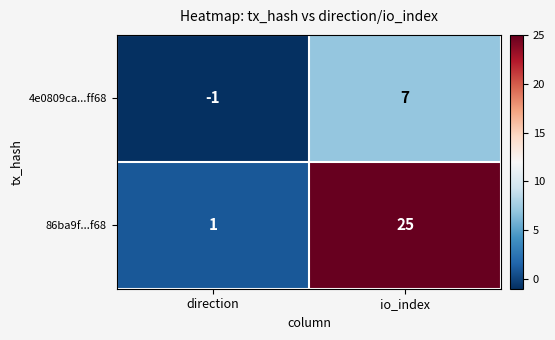

List the series in order of their overall mean, highest first.

86ba9f...f68, 4e0809ca...ff68